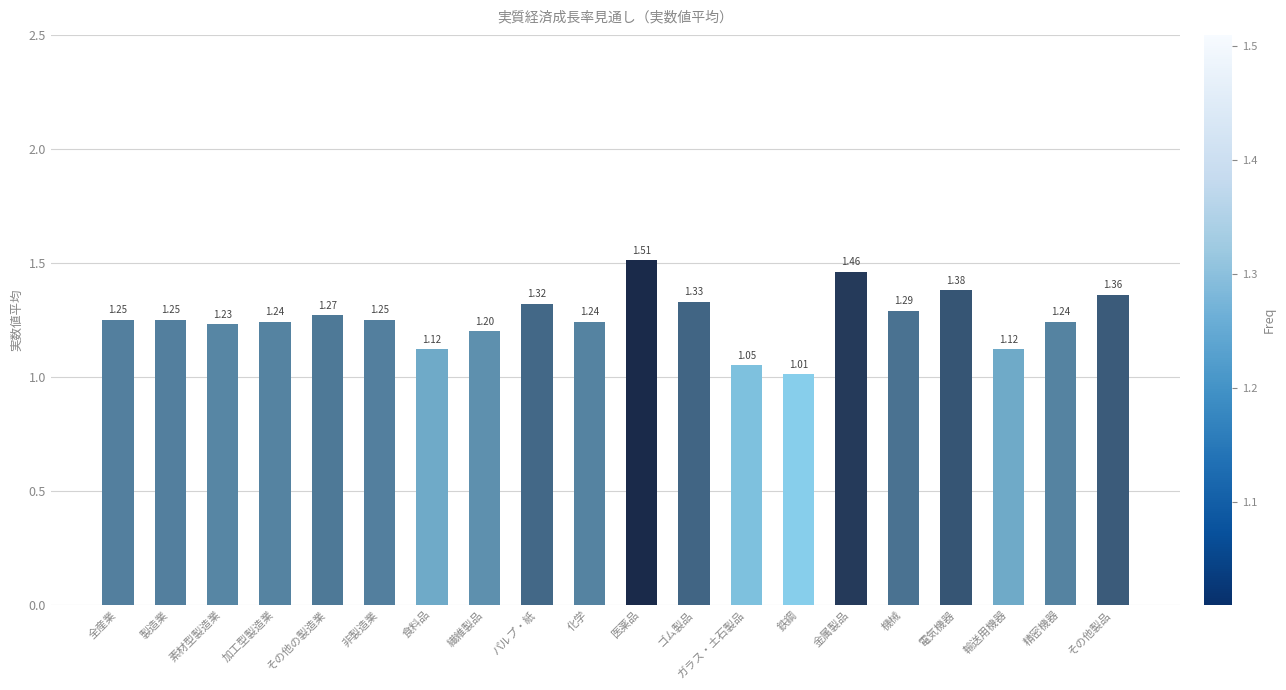

At which category does the chart reach its peak across all series?

医薬品